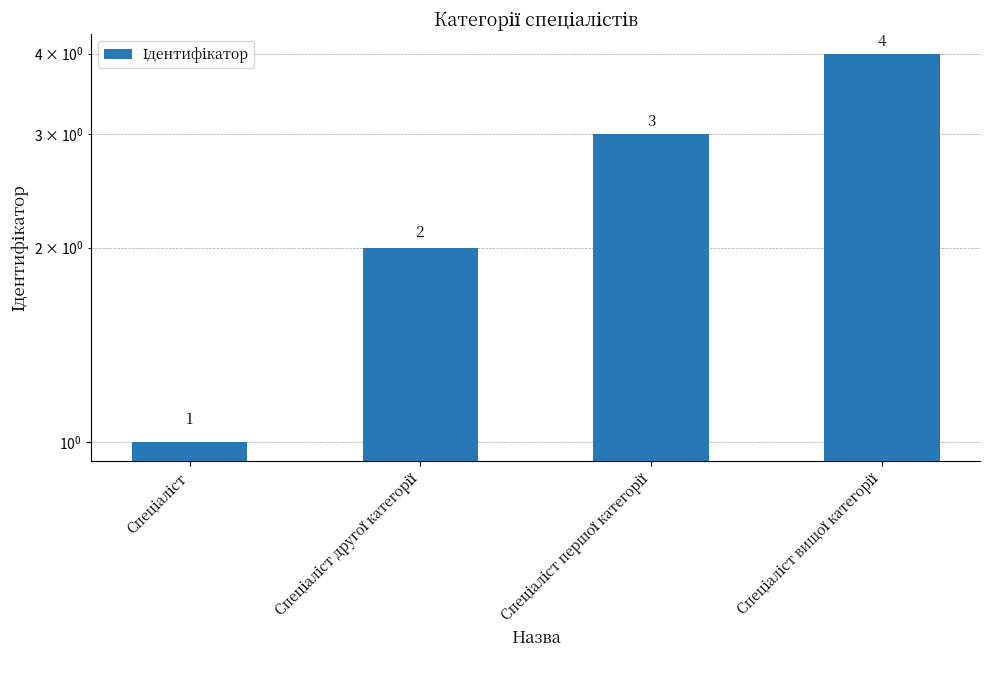

Approximately how many times larger is the value at Спеціаліст compared to Спеціаліст вищої категорії?

0.2